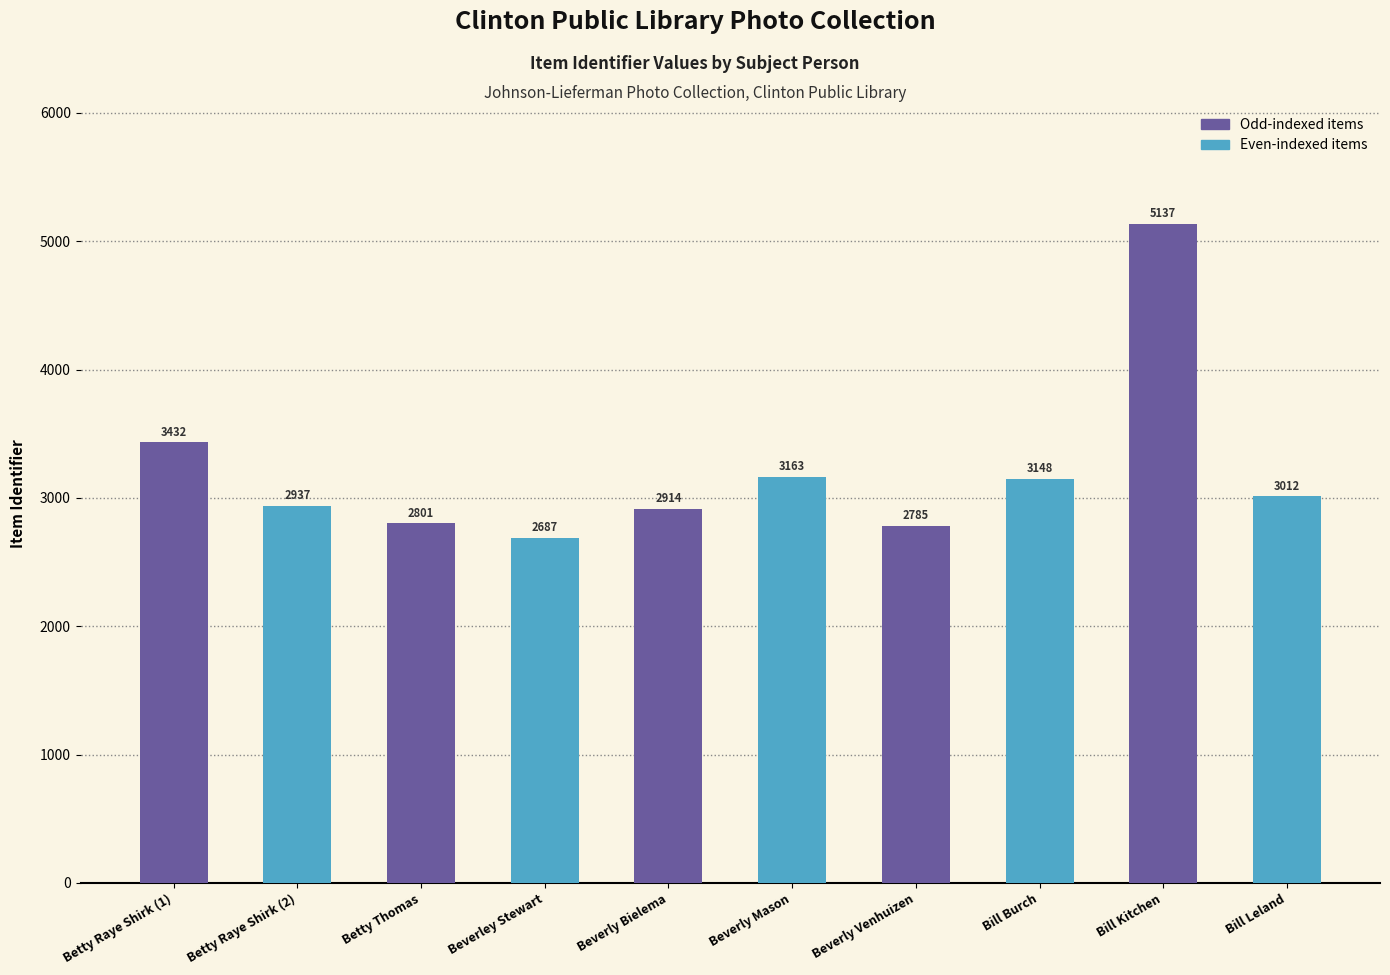

List the labels in order of value, largest first.

Bill Kitchen, Betty Raye Shirk (1), Beverly Mason, Bill Burch, Bill Leland, Betty Raye Shirk (2), Beverly Bielema, Betty Thomas, Beverly Venhuizen, Beverley Stewart